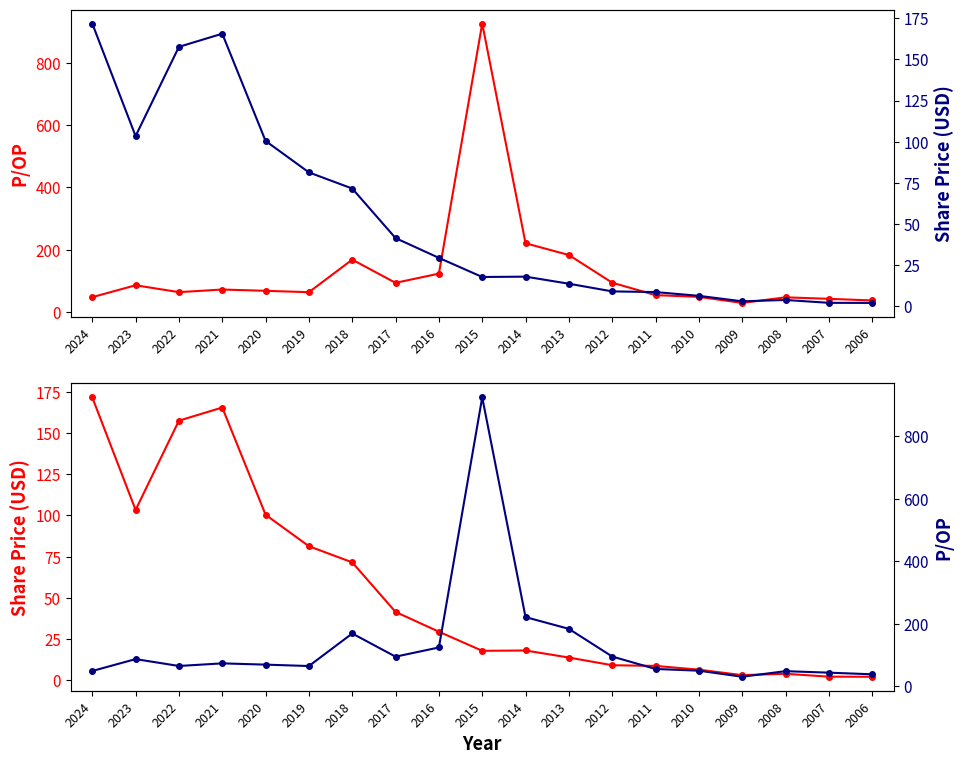

What is the difference between the highest and lowest values at 2024?

123.4